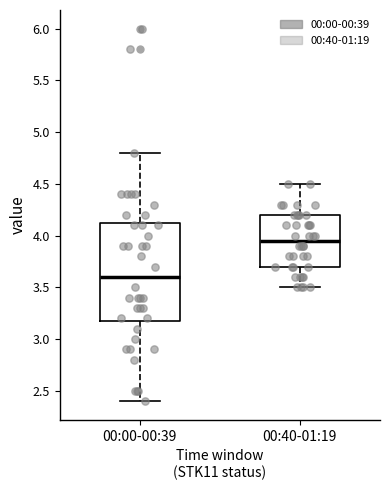

Which box is the tallest, from its lower edge to its upper edge?

00:00-00:39